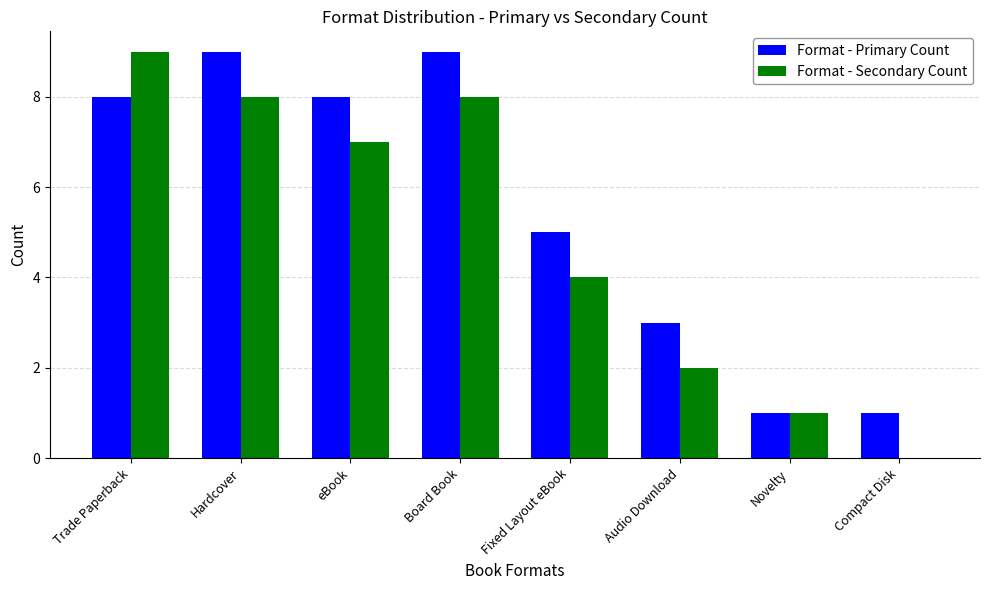

Is the value of Format - Primary Count at Fixed Layout eBook greater than the value of Format - Secondary Count at Board Book?

No